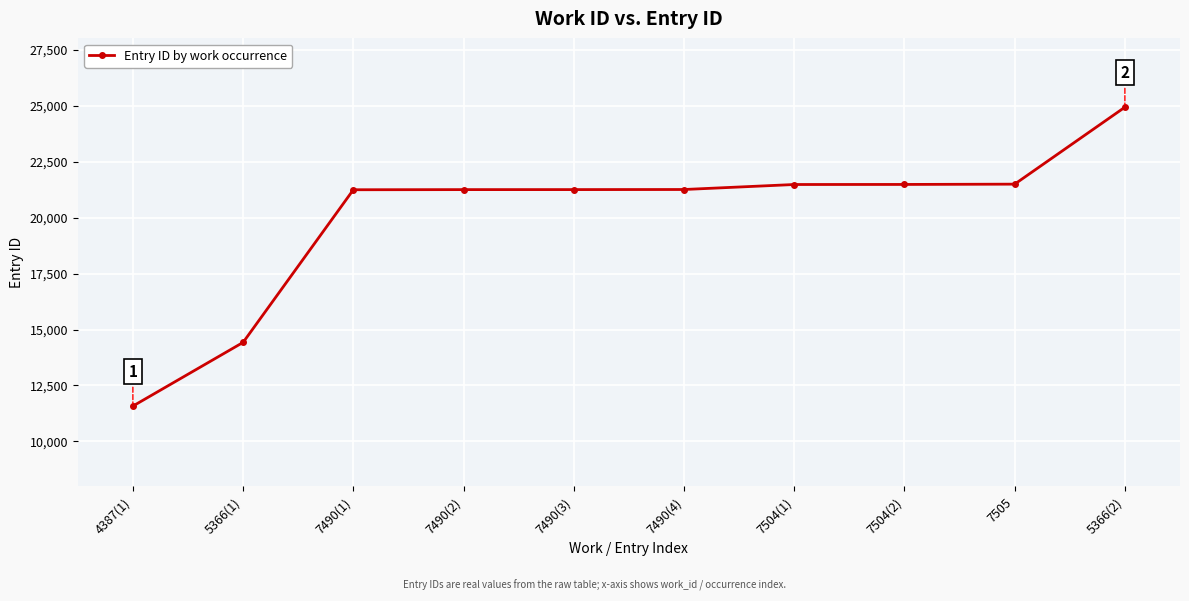

How many lines are shown in the chart?

1